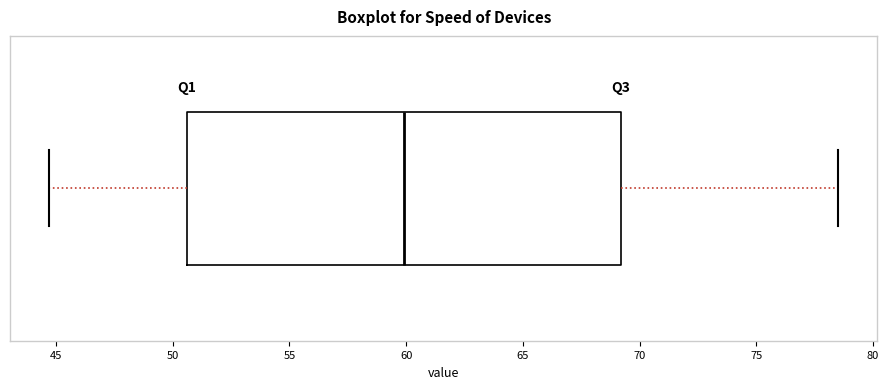

Read this box plot against the x-axis: the position of the median line, the range covered by the box, and the ends of both whiskers. The values are not printed on the chart, so give them approximately, as read against the axis.

median 60.0, box 50.5 to 69.0, whiskers 44.5 to 78.5